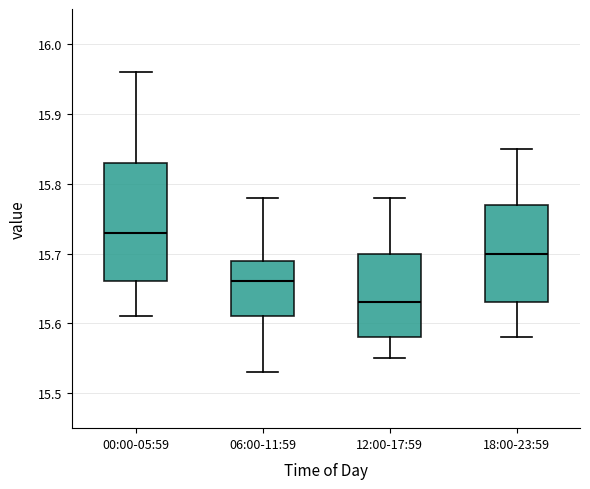

Reading left to right, read every box against the y-axis: the position of its median line, the range the box covers, and the ends of its whiskers. The values are not printed on the chart, so give them approximately, as read against the axis.

00:00-05:59: median 15.73, box 15.66 to 15.83, whiskers 15.61 to 15.96
06:00-11:59: median 15.66, box 15.61 to 15.69, whiskers 15.53 to 15.78
12:00-17:59: median 15.63, box 15.58 to 15.70, whiskers 15.55 to 15.78
18:00-23:59: median 15.70, box 15.63 to 15.77, whiskers 15.58 to 15.85